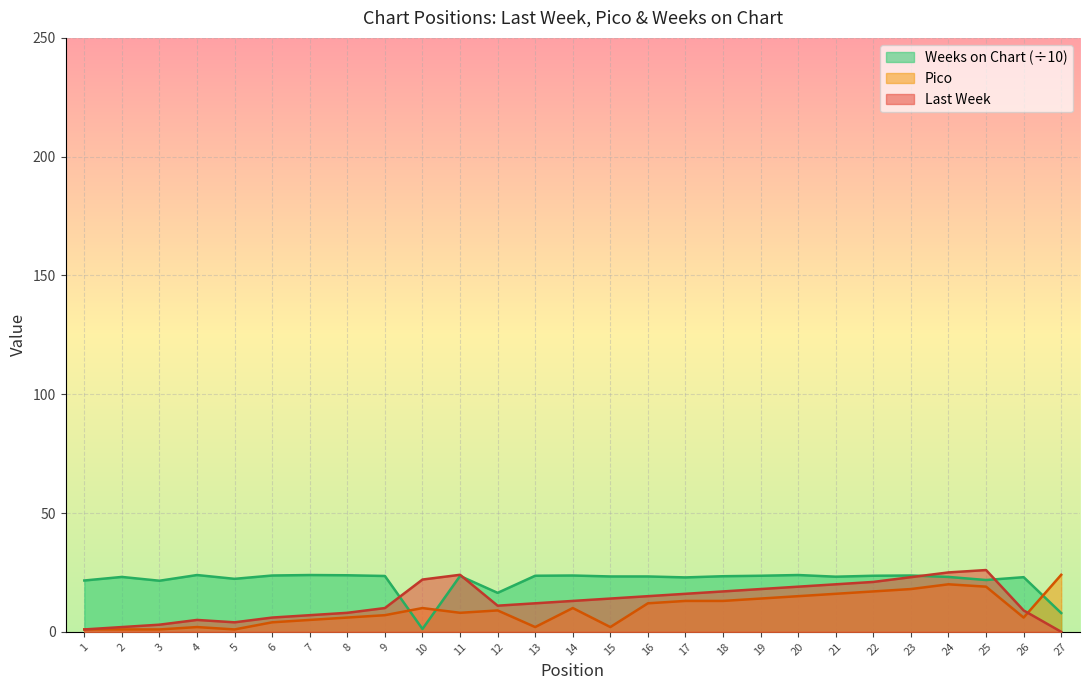

What is the sum of the Last Week values at 22 and 13?

33.0